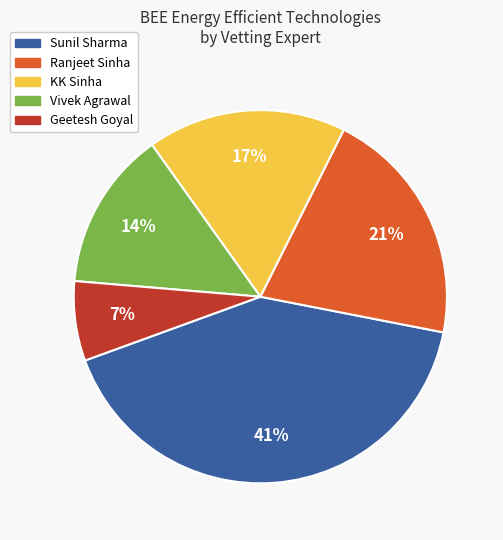

To the nearest percent, what is the difference between the largest and smallest slice percentages?

34%